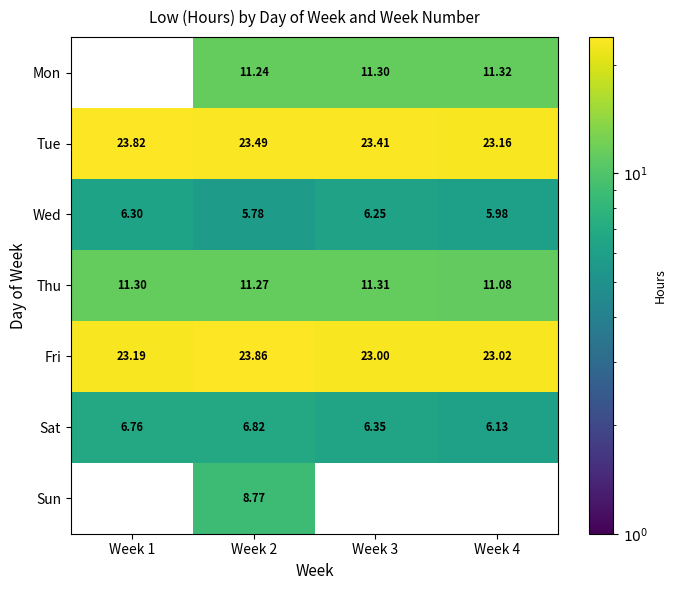

What is the sum of the Thu values at Week 3 and Week 2?

22.6